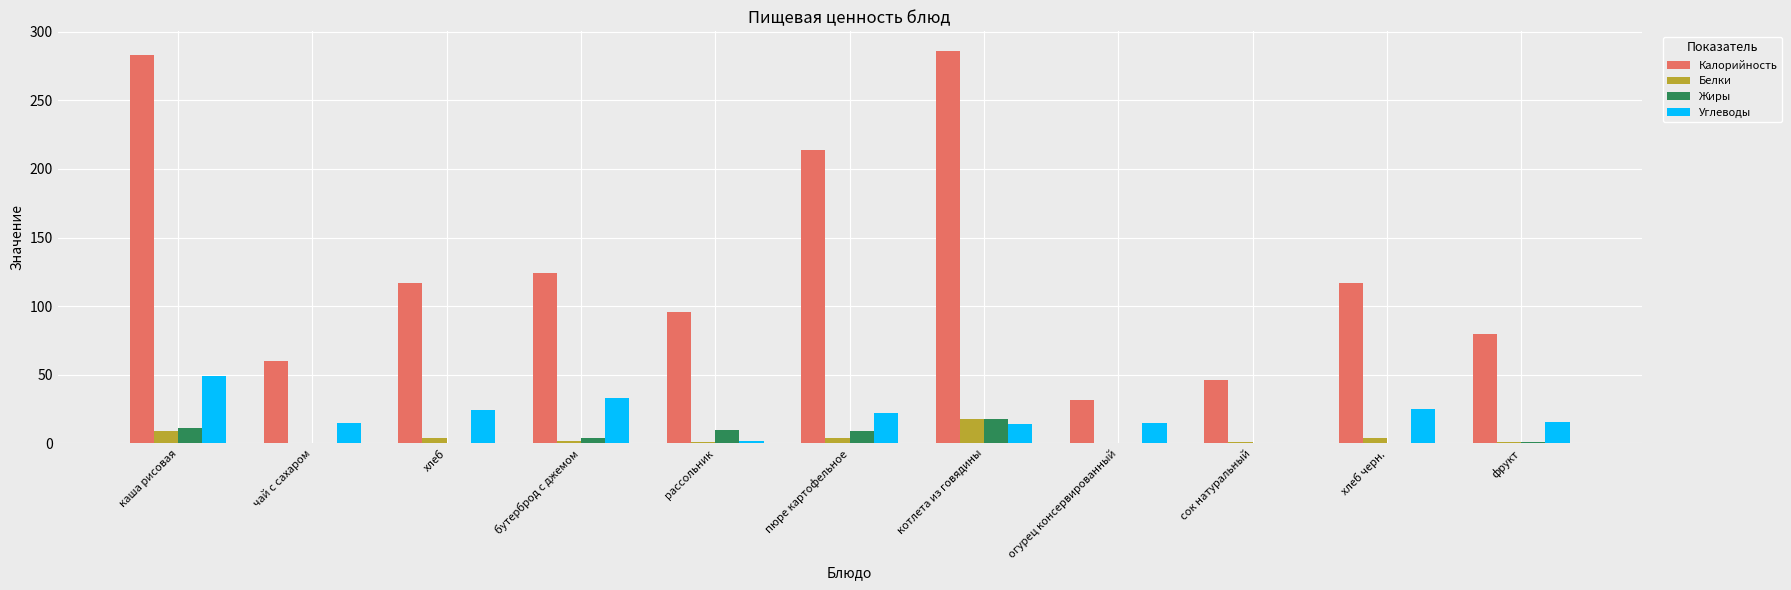

What is the maximum value for Жиры?

18.0